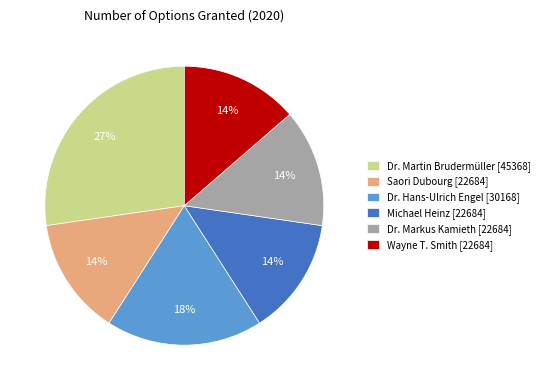

The Michael Heinz slice represents 8% of the pie. True or false?

False